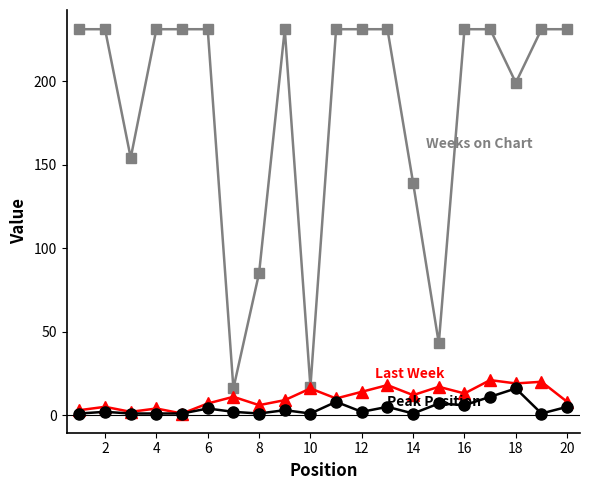

Is this an area chart (filled region under the line)?

No